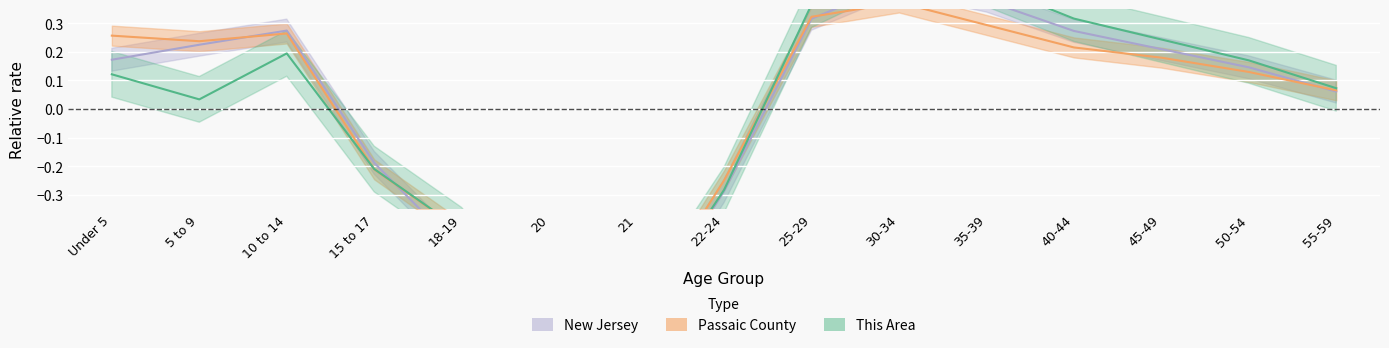

How many interior local peaks does the New Jersey series have?

2